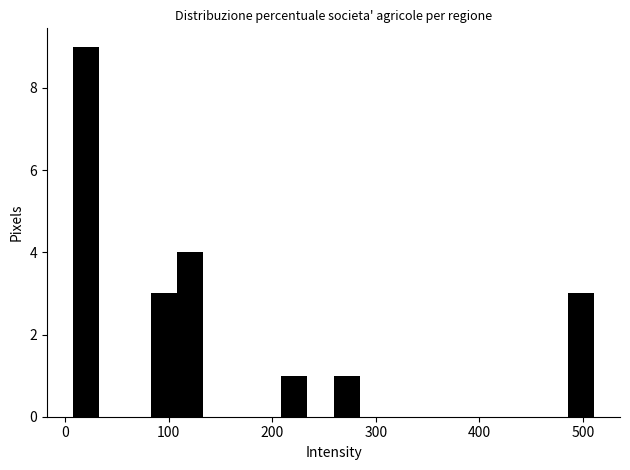

Read against the x-axis, roughly where is the centre of the tallest bar?

20